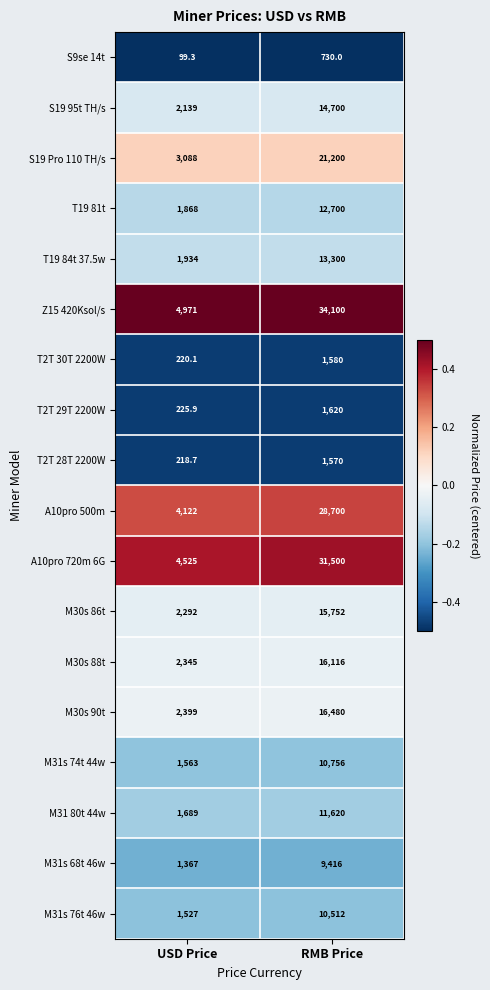

Which category has the highest value across all series?

RMB Price